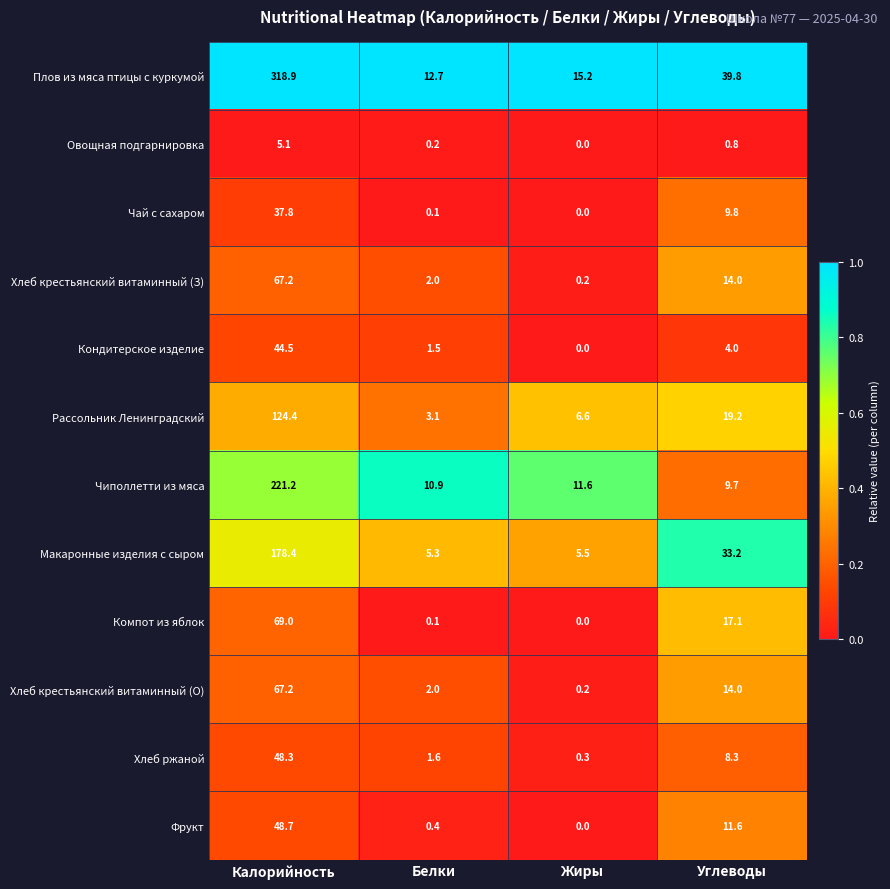

At which category is the sum across all series the highest?

Калорийность